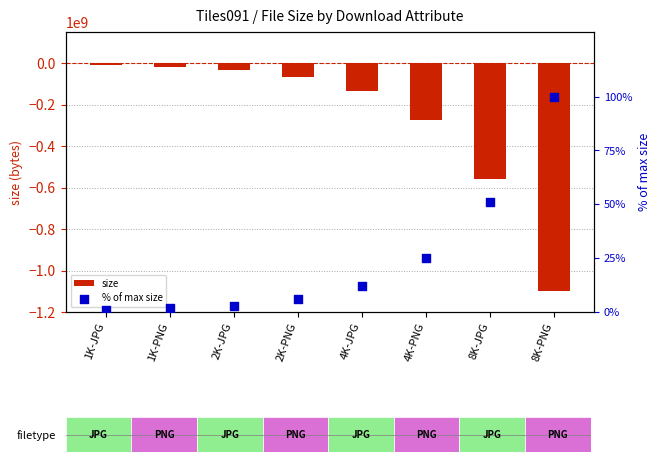

Which series contains the lowest Y value?

size